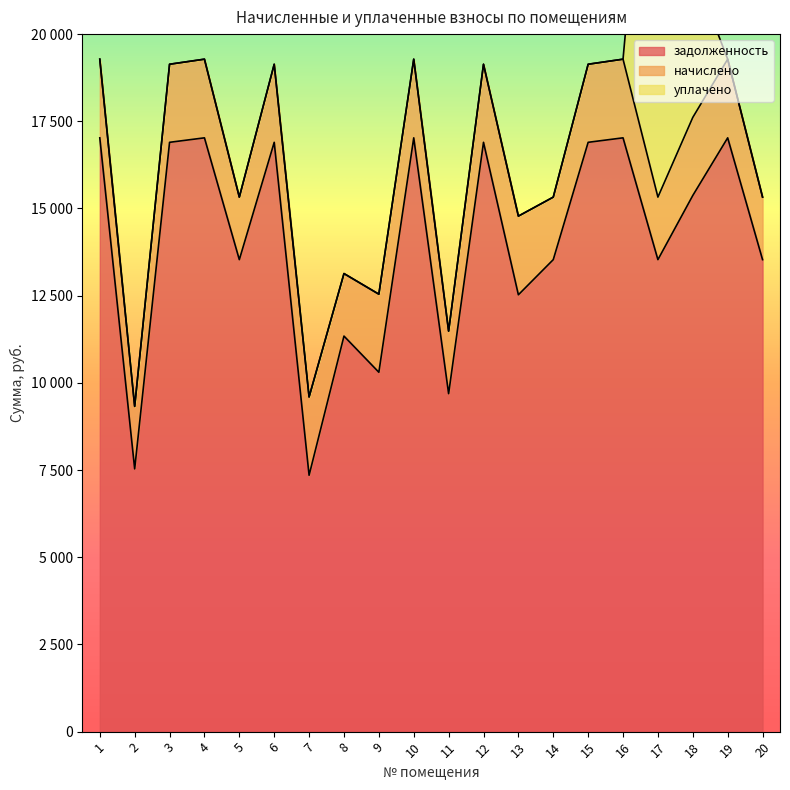

How many categories are shown in the chart?

20